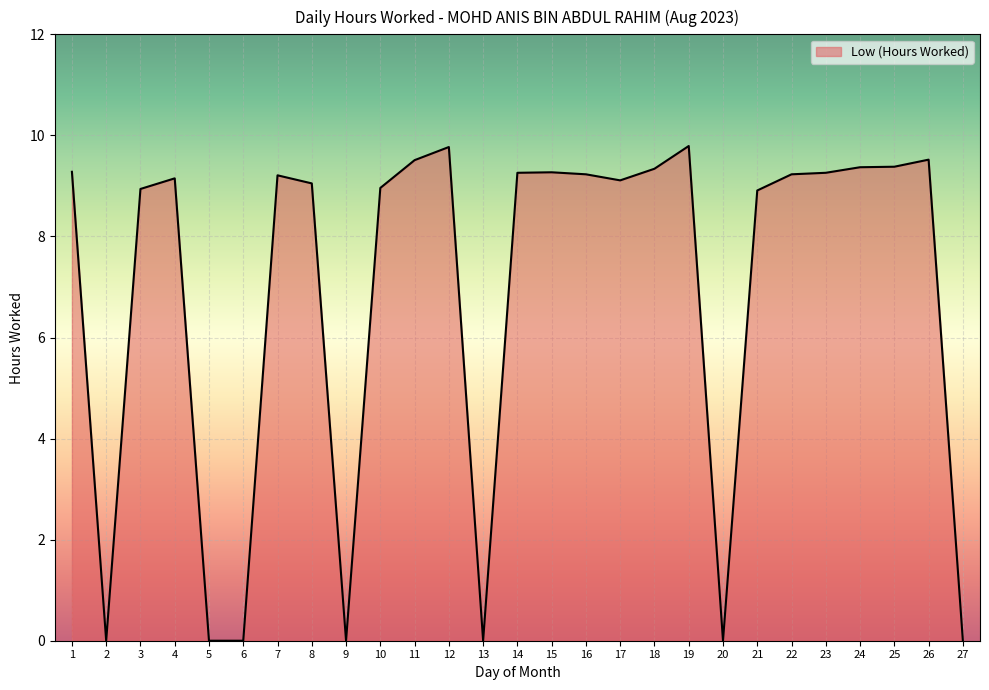

What is the ratio of the value at 8 to the value at 22?

1.0